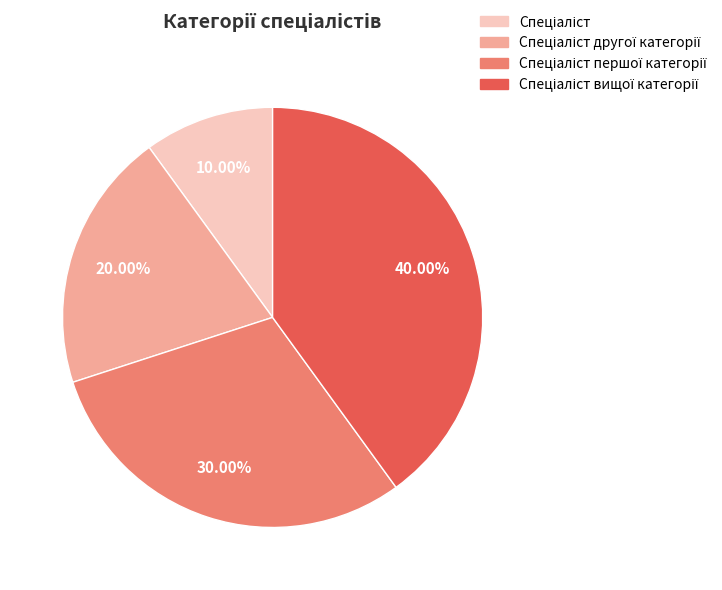

Is there any slice that represents more than half of the pie?

No